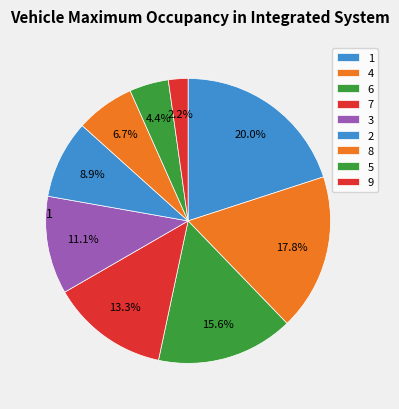

How many slices are in this pie chart?

9